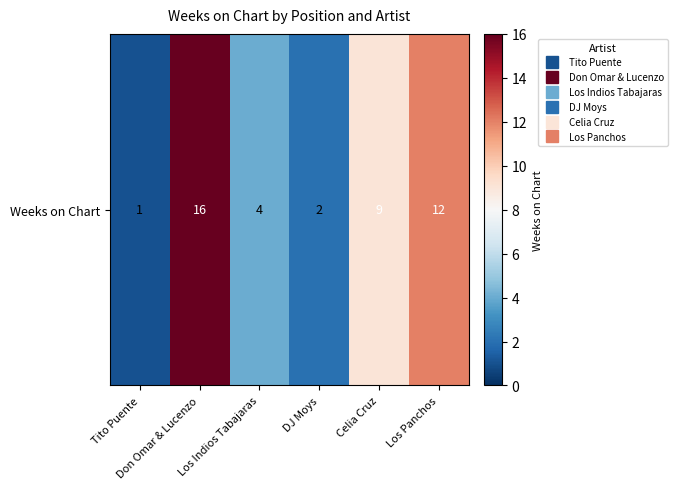

What is the difference between the second highest and second lowest values?

10